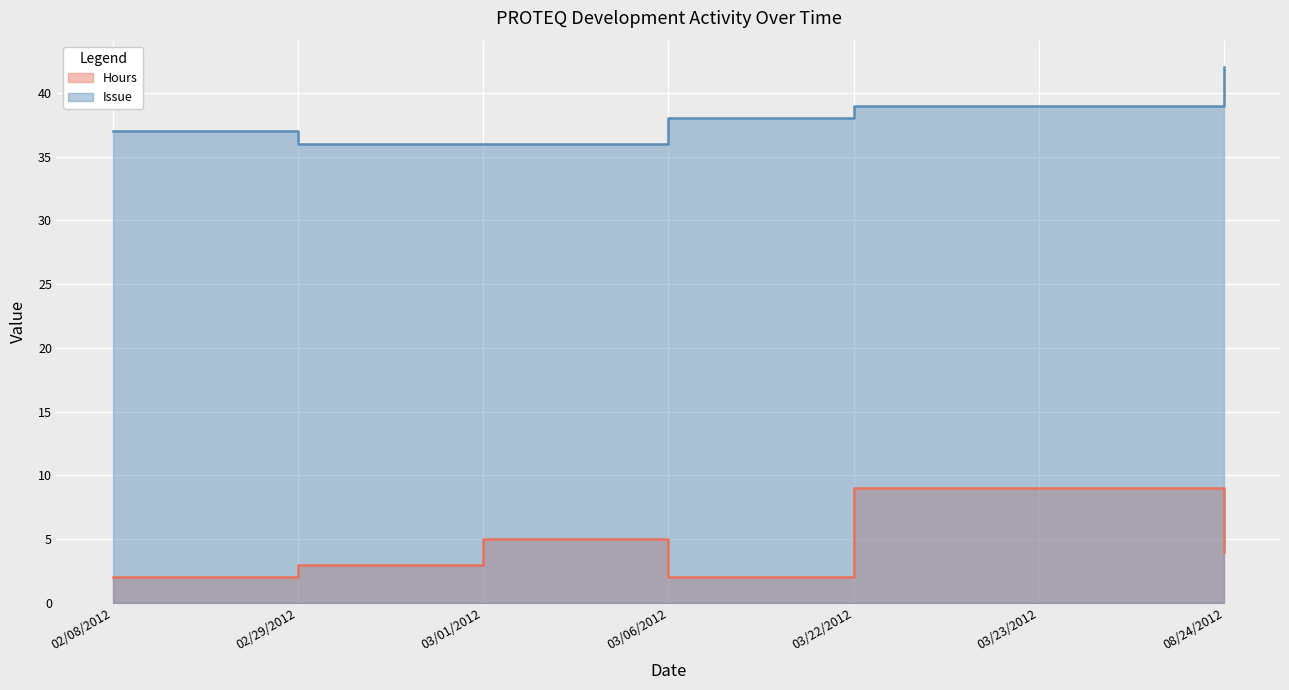

What is the sum of all Hours values?

34